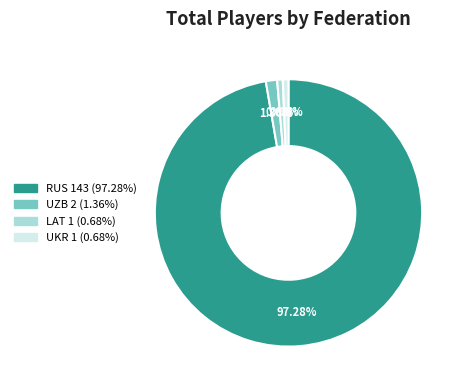

Is there a majority slice in this chart?

Yes